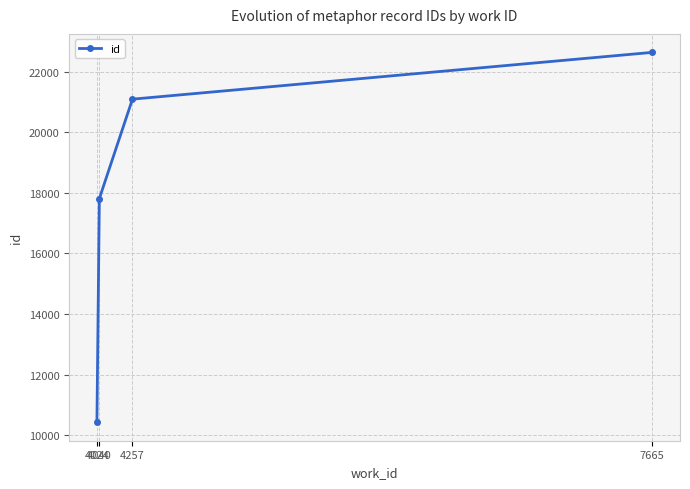

The chart shows a value of 29956 at 4040. True or false?

False